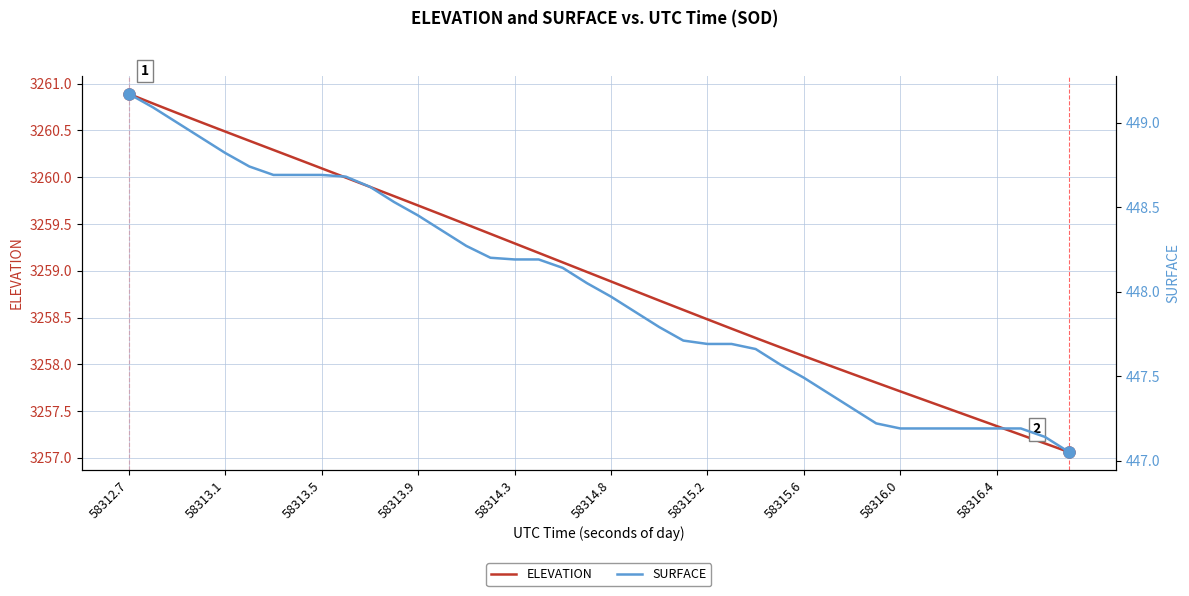

At how many categories does at least one series exceed 1540?

40